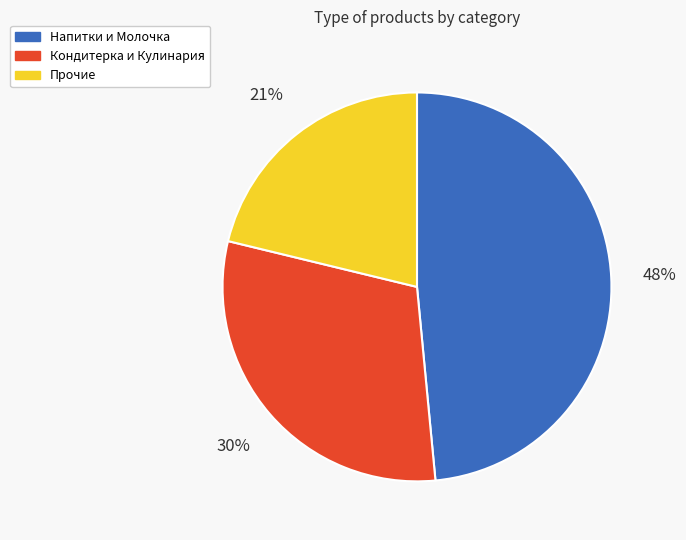

Count the number of slices in the pie.

3